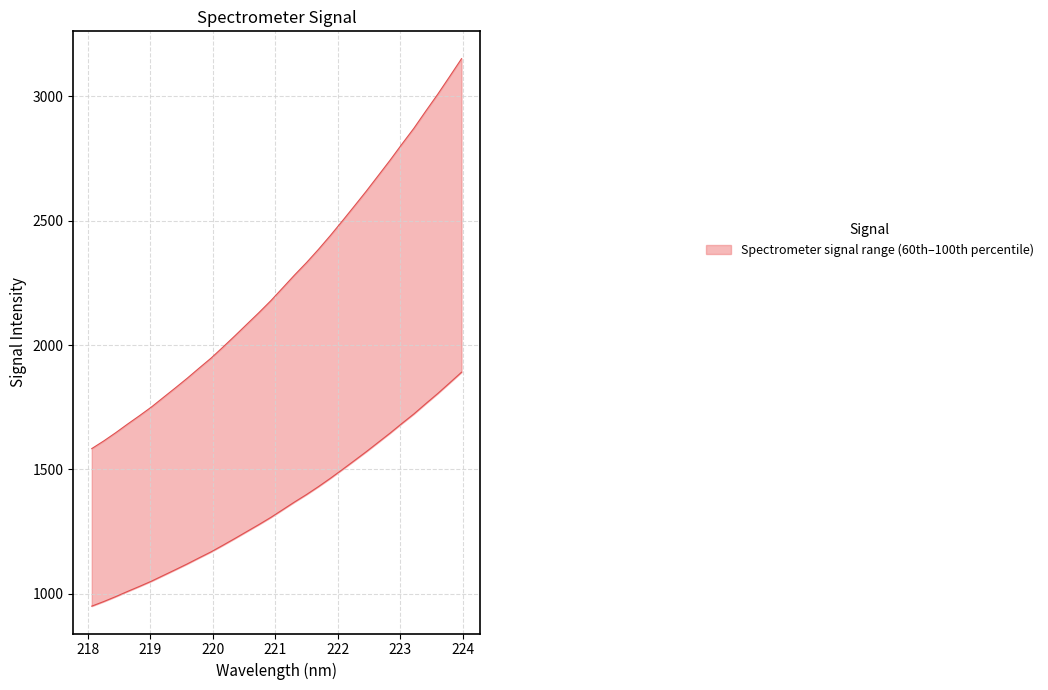

What position from the right is 222.0721?

11